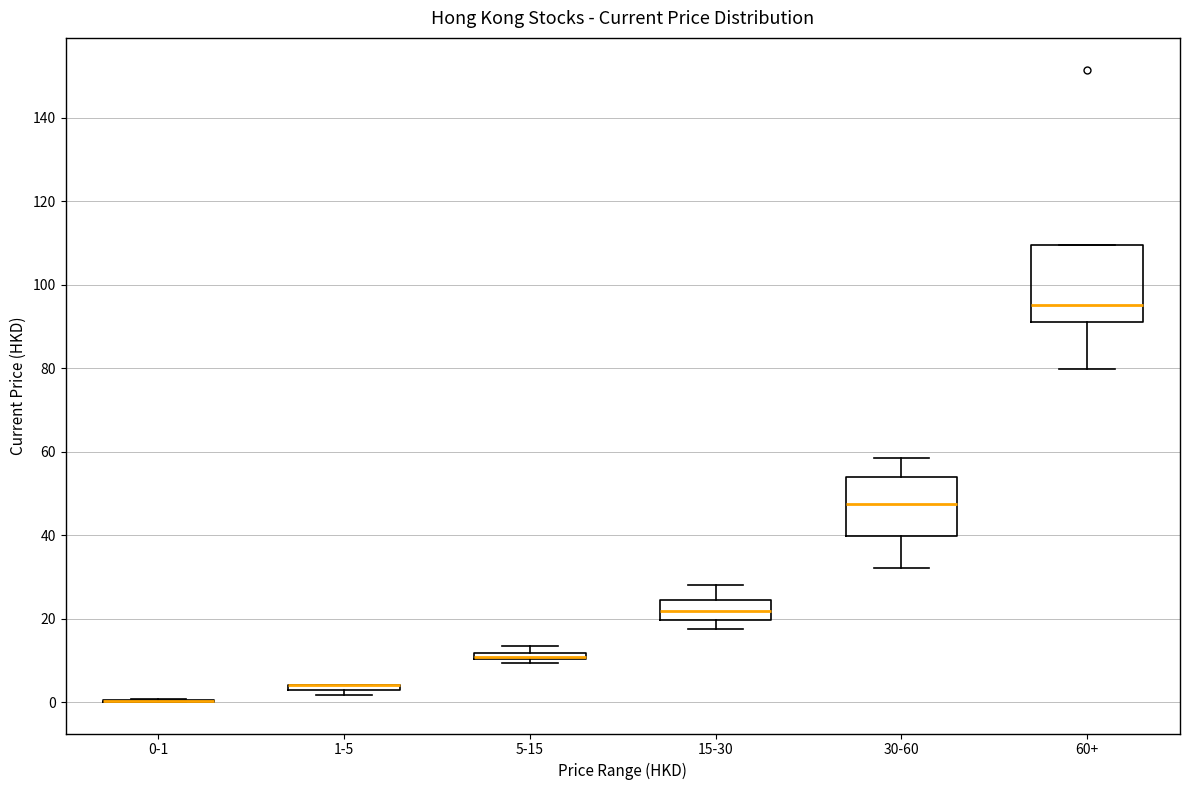

Comparing the boxes themselves (not the whiskers), which one is the tallest?

60+